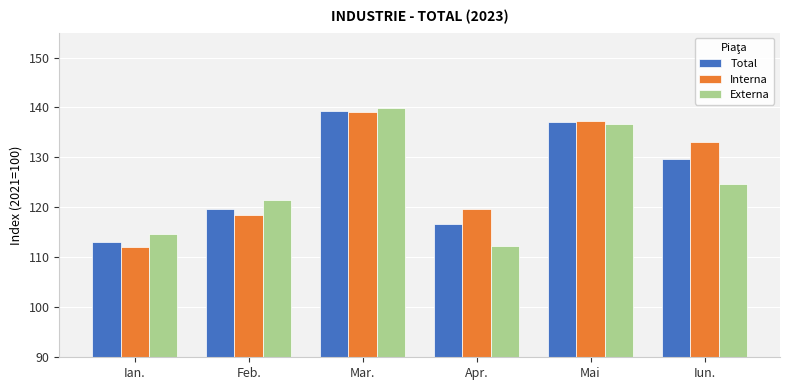

How many groups of bars are there?

6